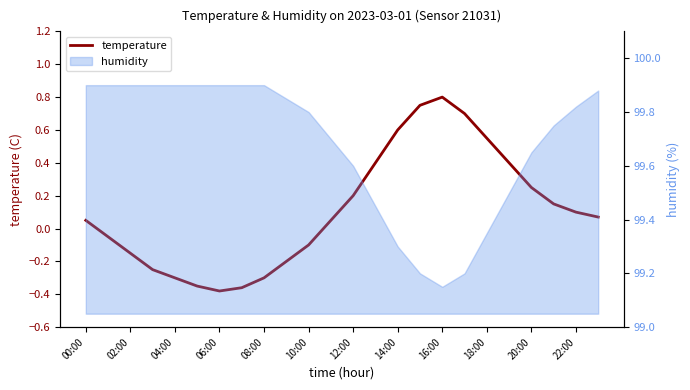

How many values are below zero?

10